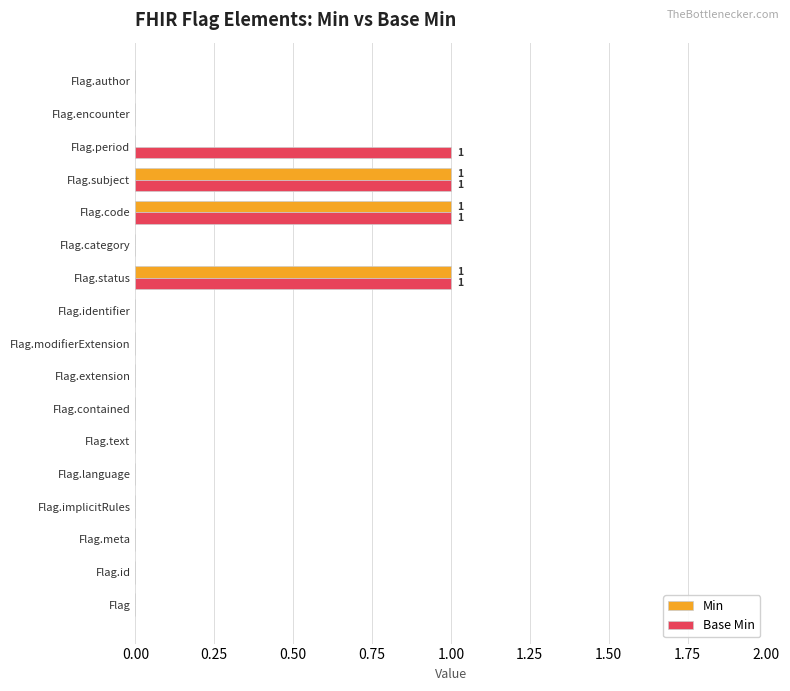

Count the Min values in the range 0 to 1.

17